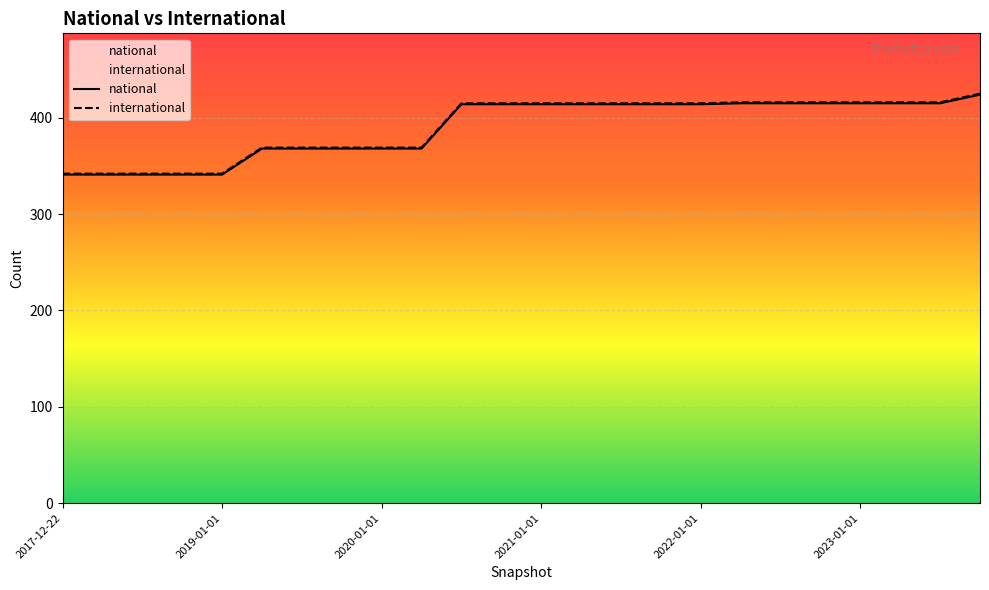

Is it true that the value at 2023-07-01 is 238?

False